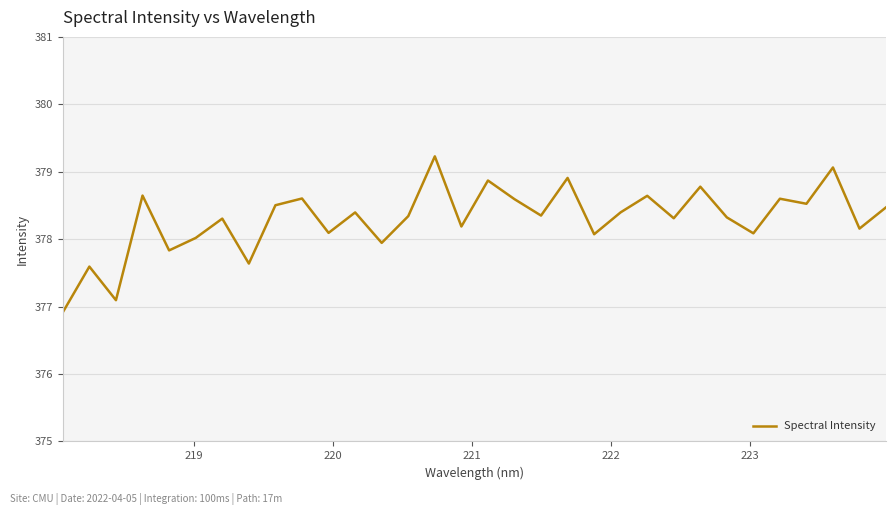

What is the minimum value shown in the chart?

376.9